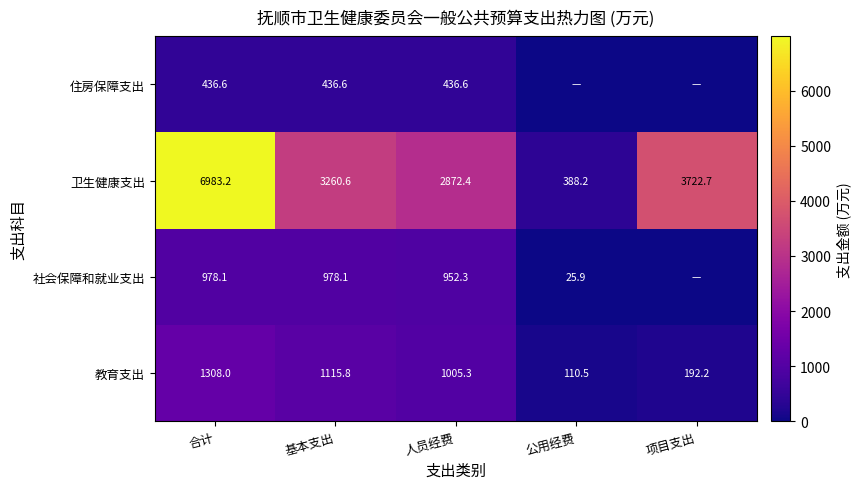

Which category has the lowest value in the 卫生健康支出 series?

公用经费